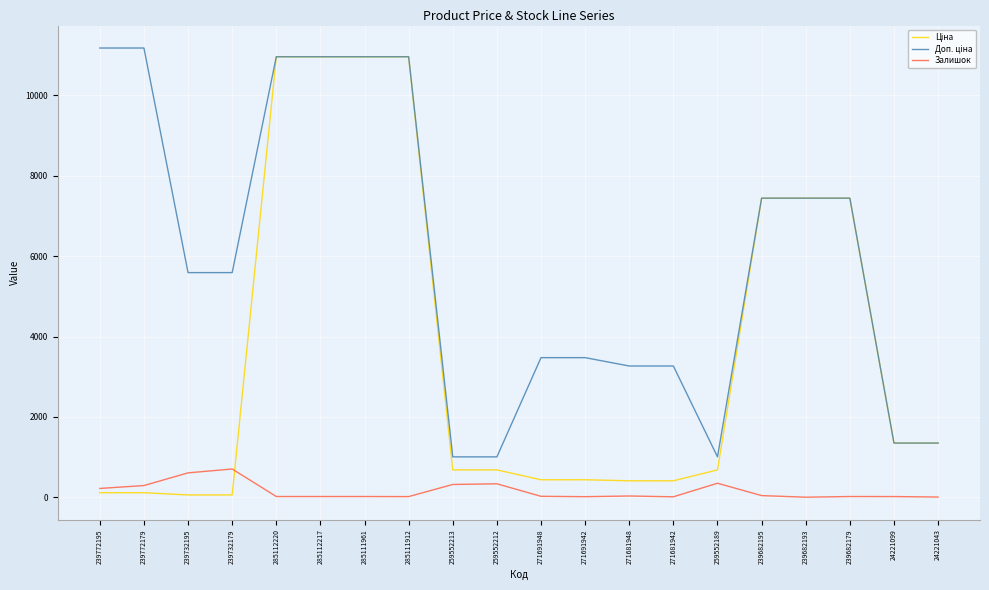

What is the difference between the highest and lowest values at 239682193?

7444.6